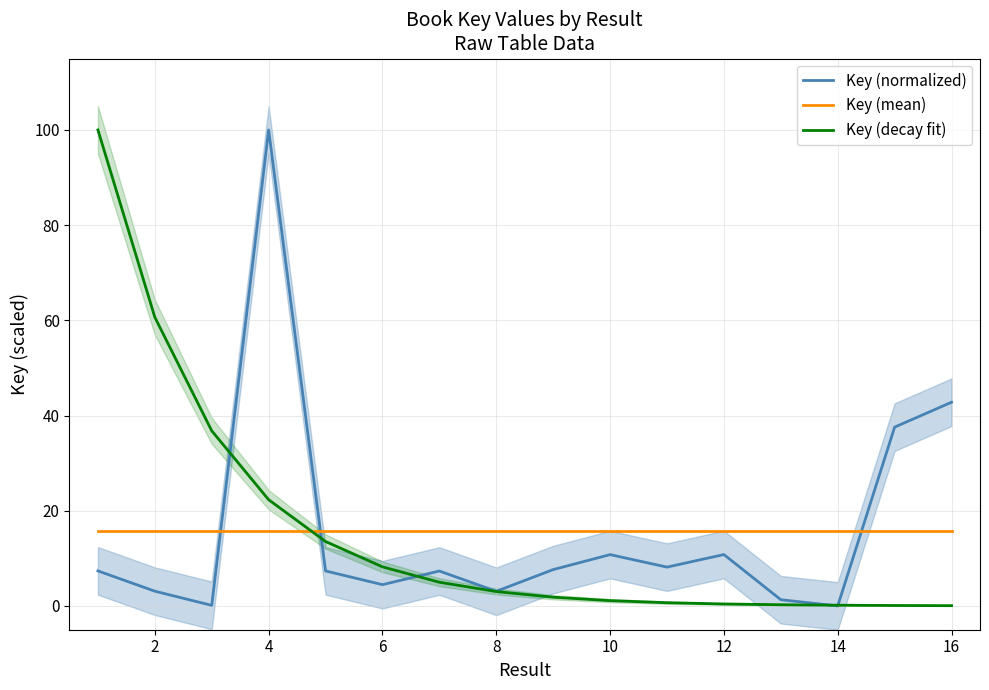

Rank the series by their maximum value, from lowest to highest.

Key (mean), Key (normalized), Key (decay fit)